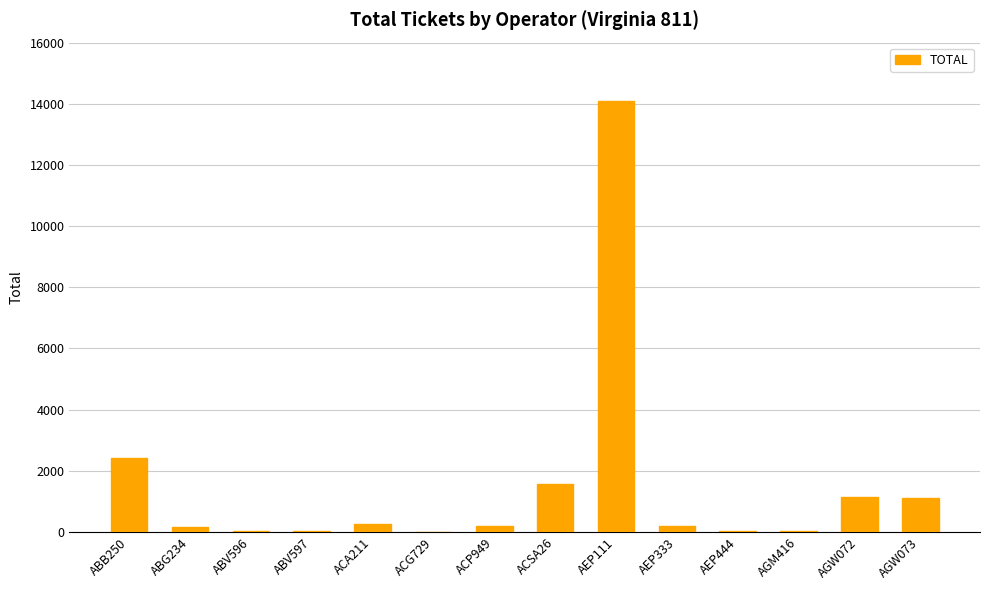

Where is the data nearest to the value 7056?

ABB250